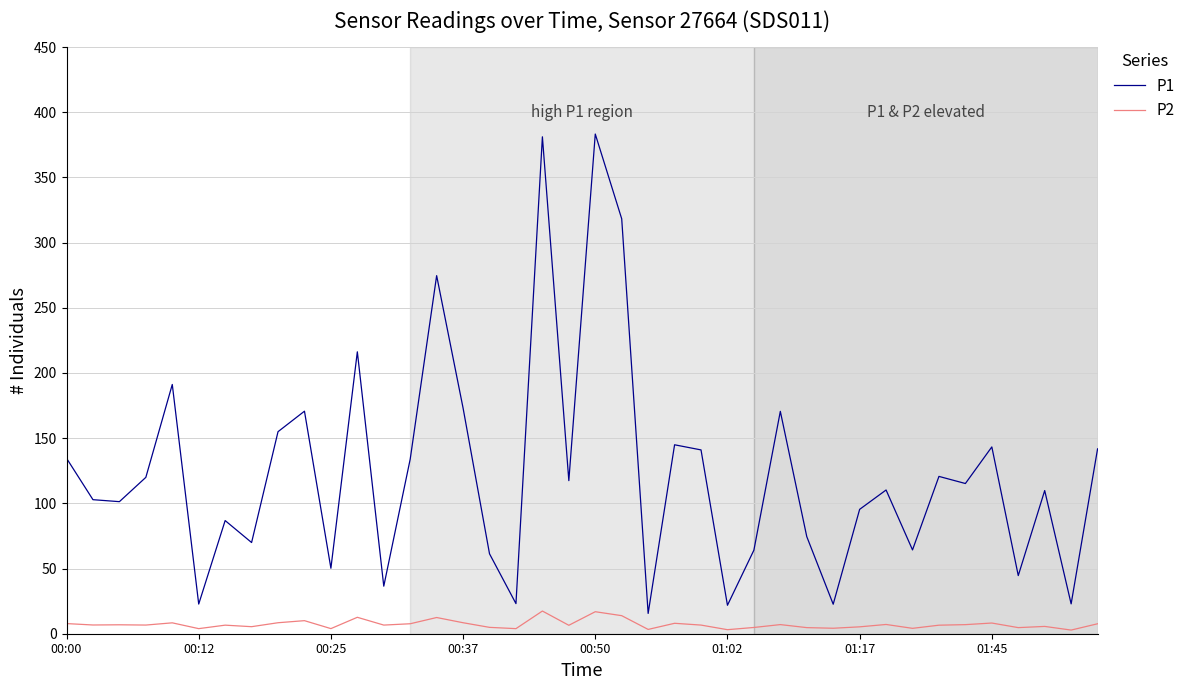

Does the chart display data point markers on the line(s)?

No